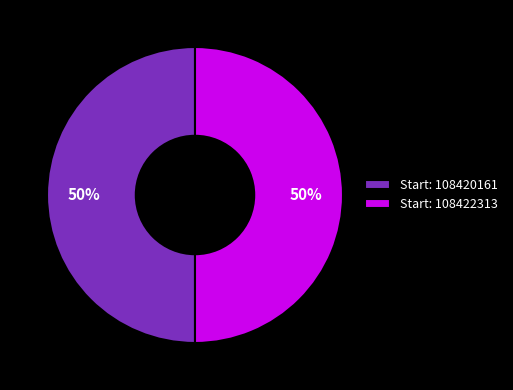

Approximately how many times larger is the value at Start: 108422313 compared to Start: 108420161?

1.0